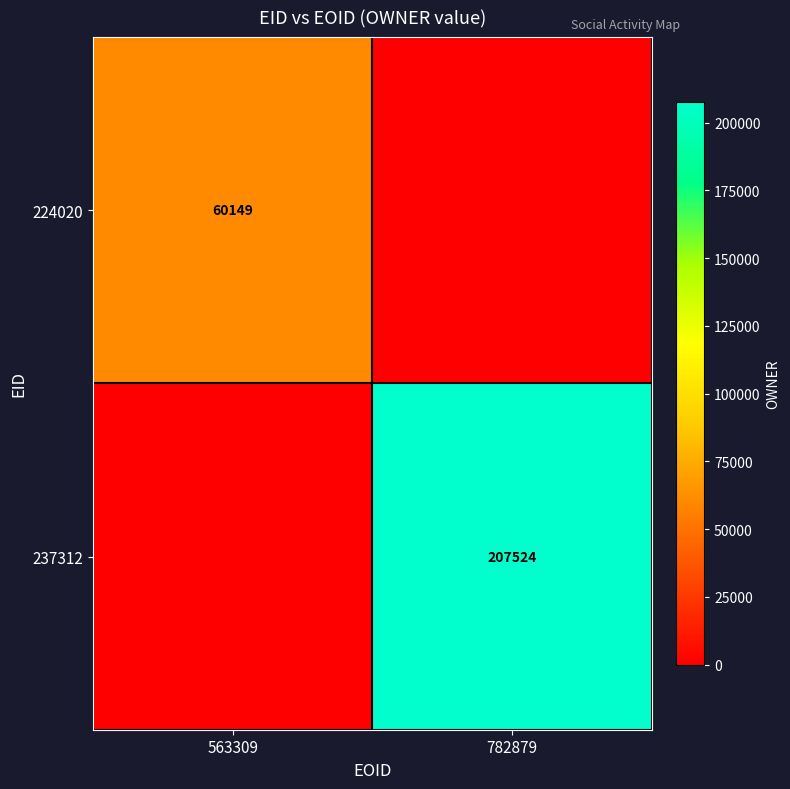

Is the value of 237312 at 782879 greater than the value of 224020 at 563309?

Yes